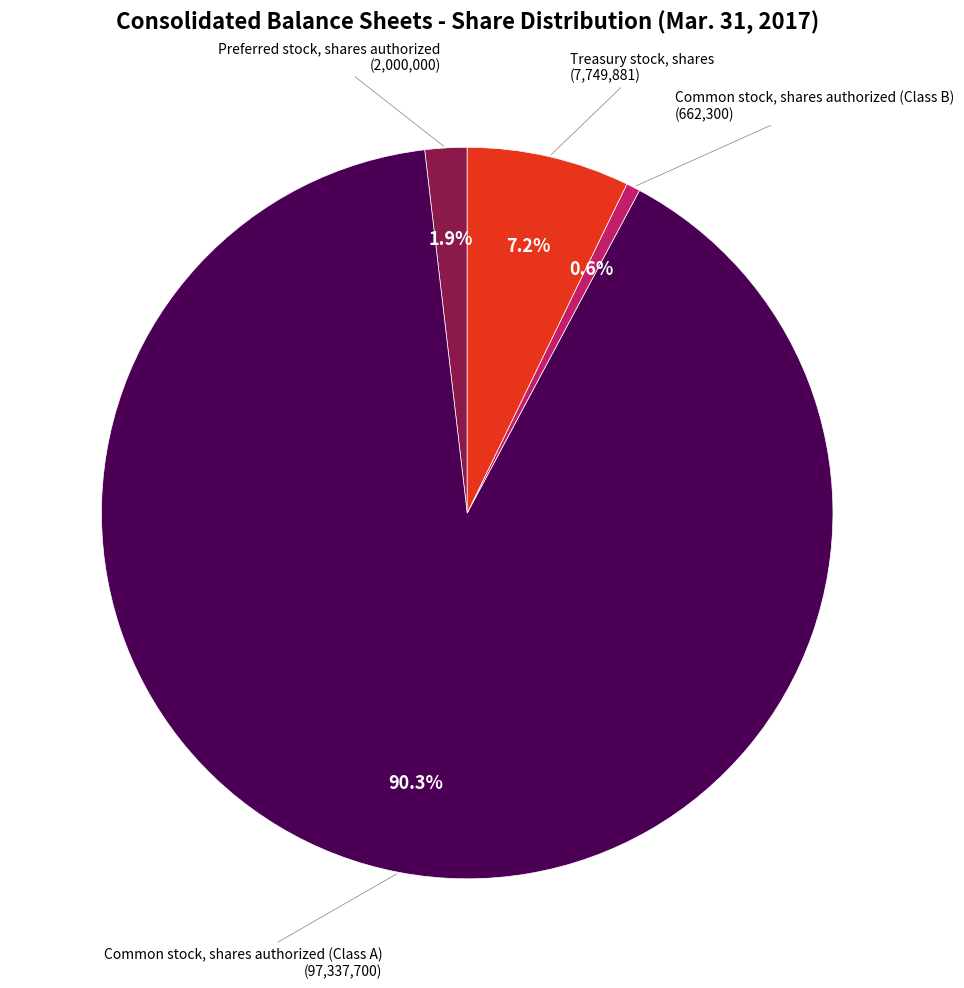

Is there a majority slice in this chart?

Yes